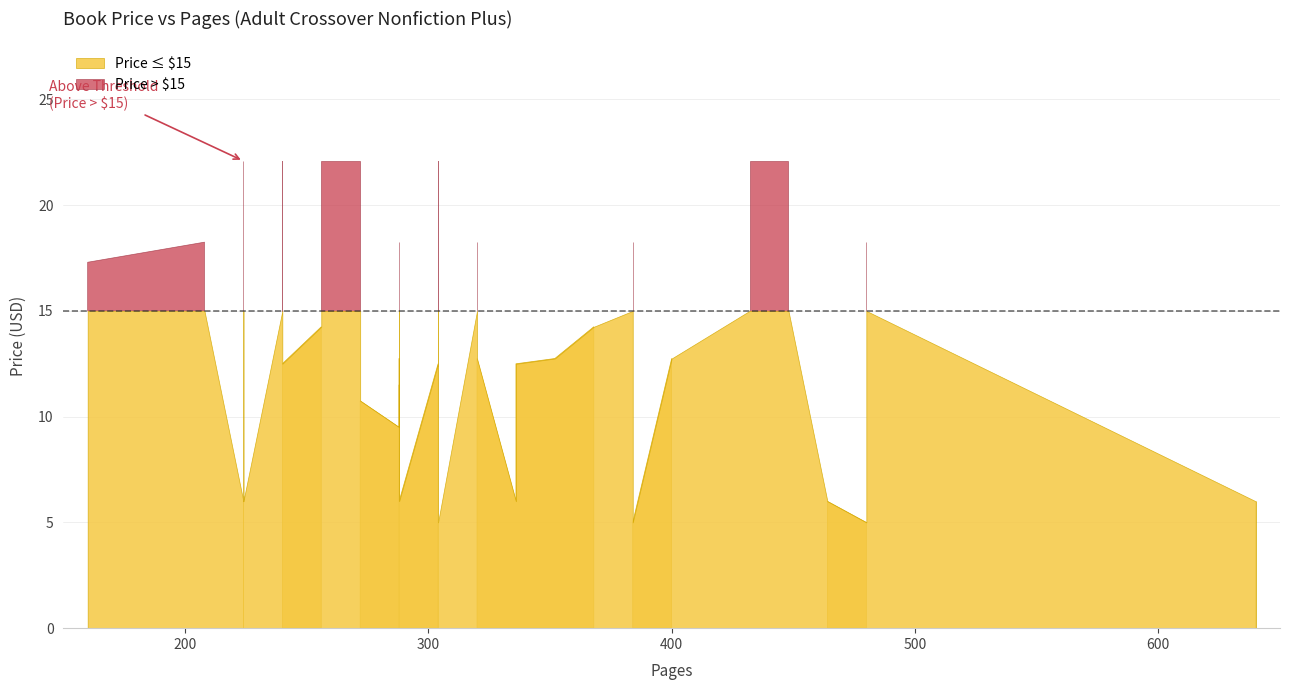

How many values are below 12?

13